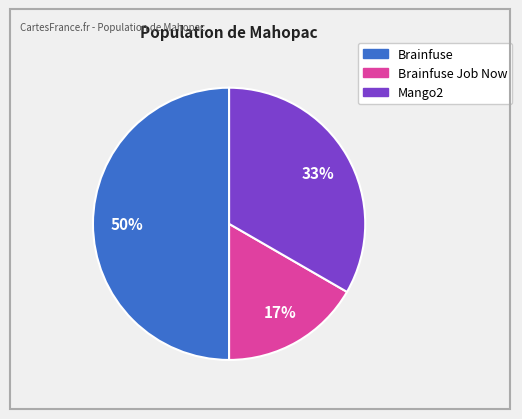

To the nearest percent, what is the difference between the largest and smallest slice percentages?

33%